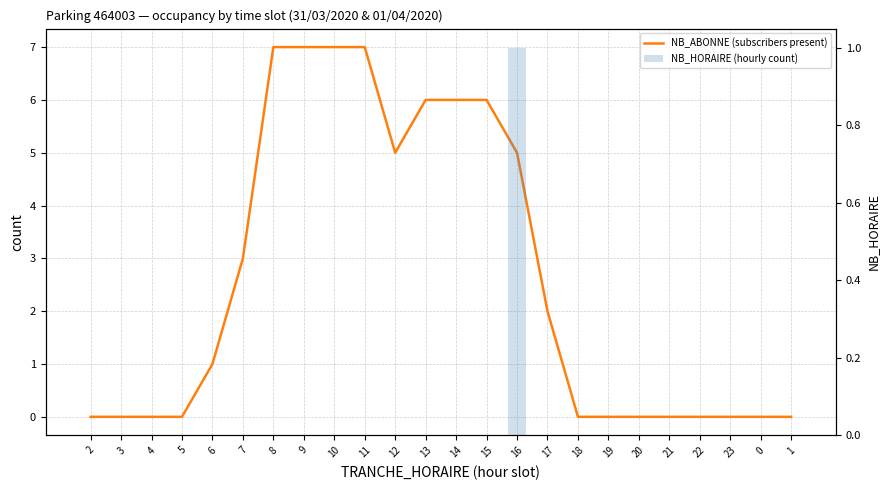

Between 13 and 8, which is larger?

8